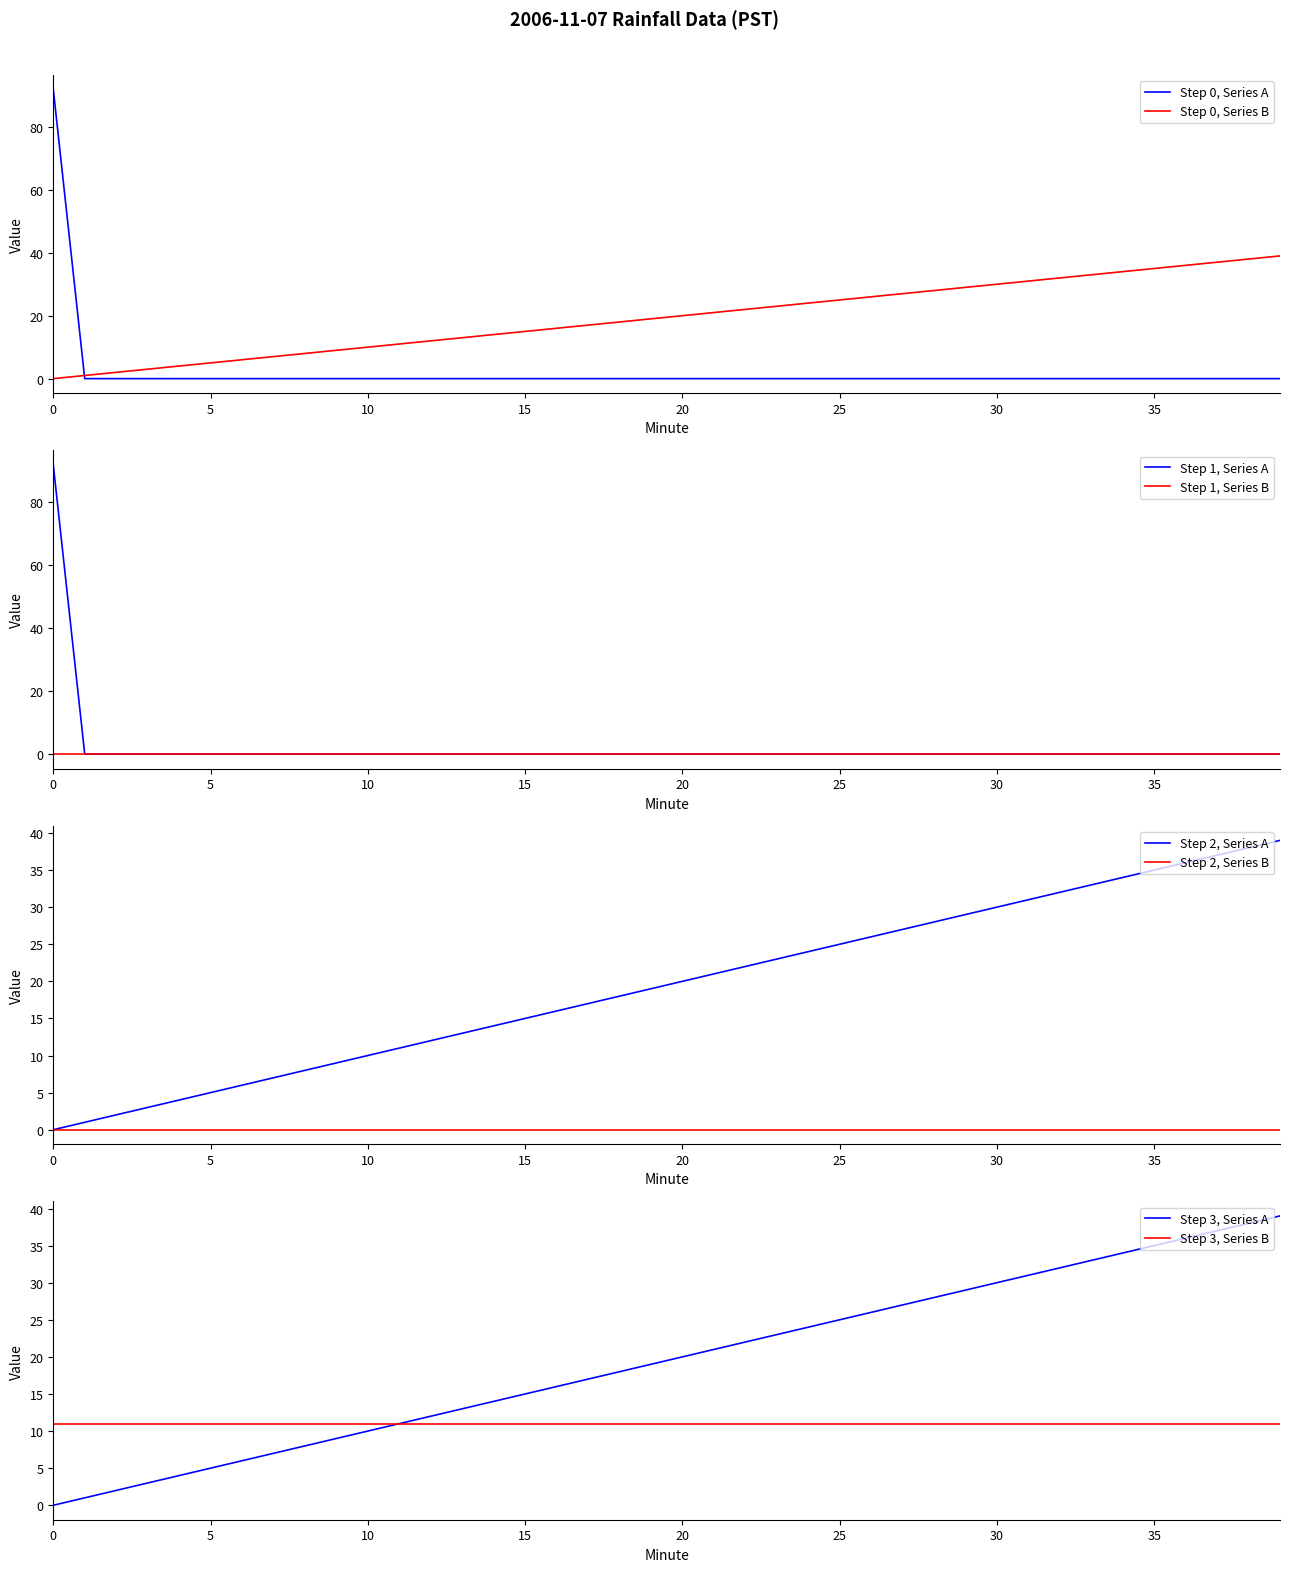

At which label does Minute reach its peak?

39